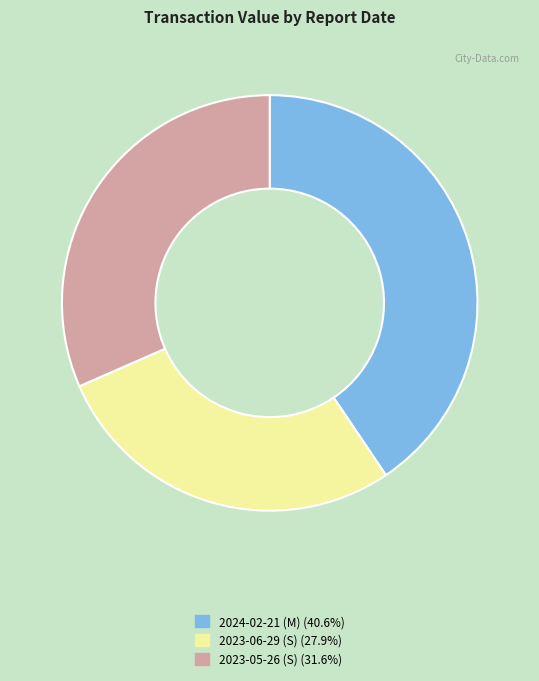

What is the ratio of the value at 2023-06-29 (S) to the value at 2023-05-26 (S)?

0.9